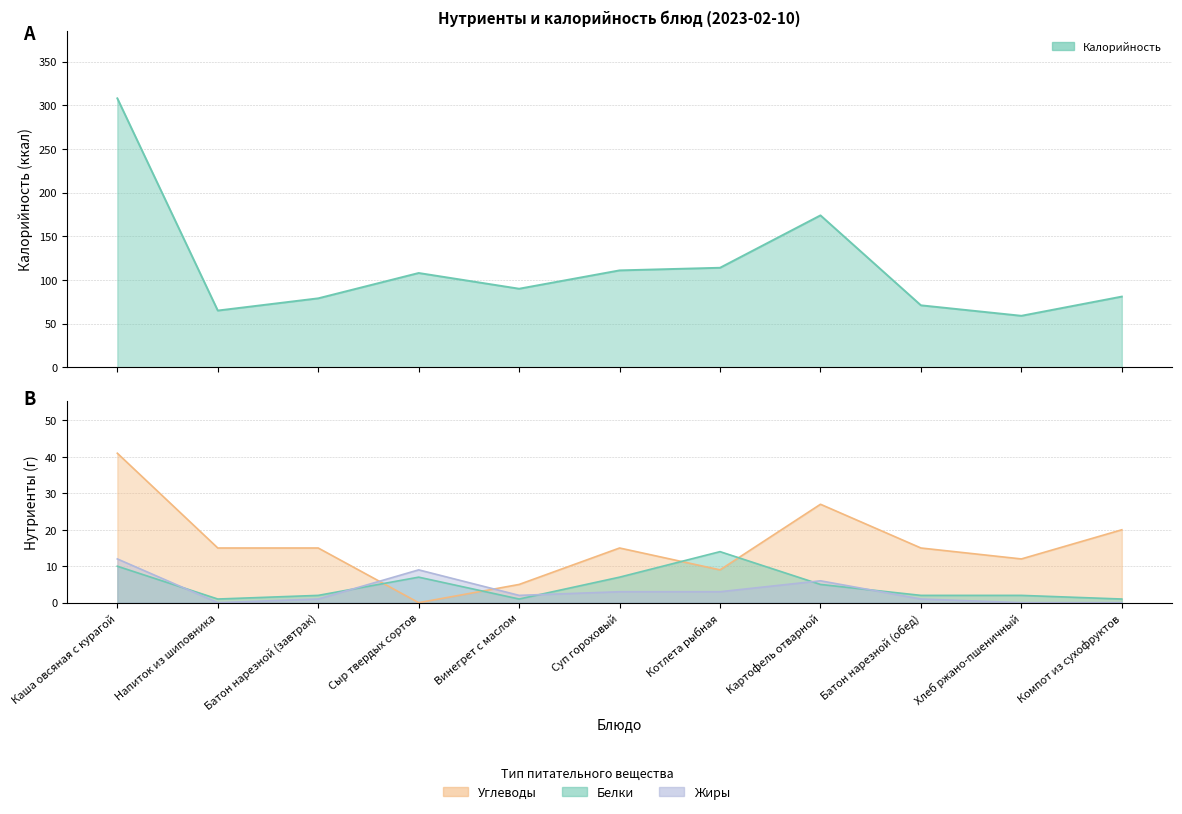

How many data points in Калорийность are less than 90?

5